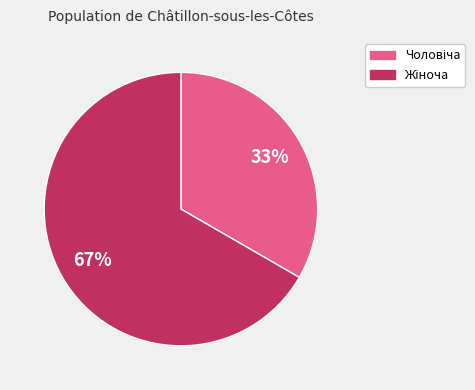

To the nearest percent, what is the average slice percentage?

50%